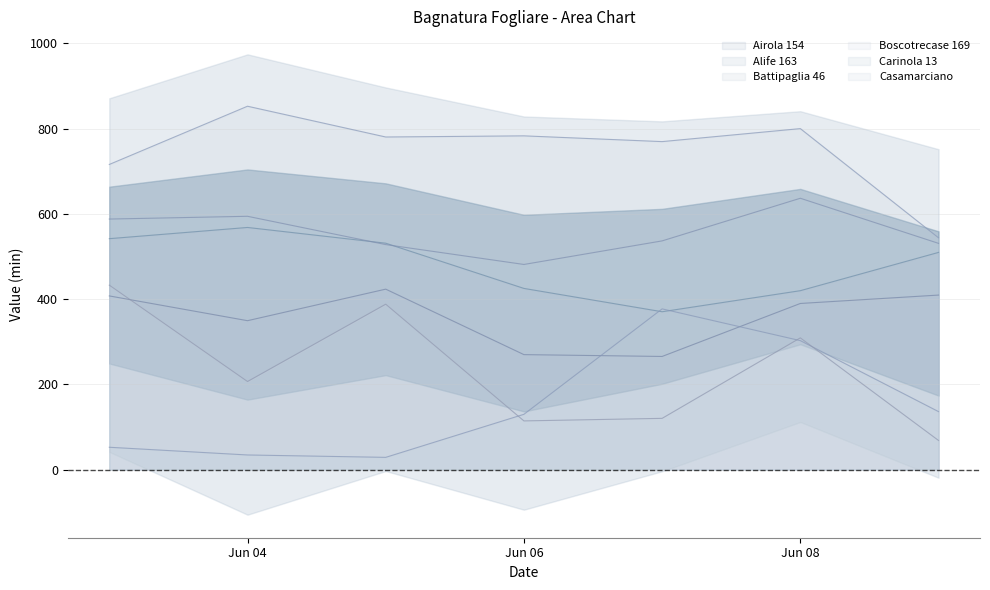

At which label does Battipaglia 46 reach its peak?

2024-06-07